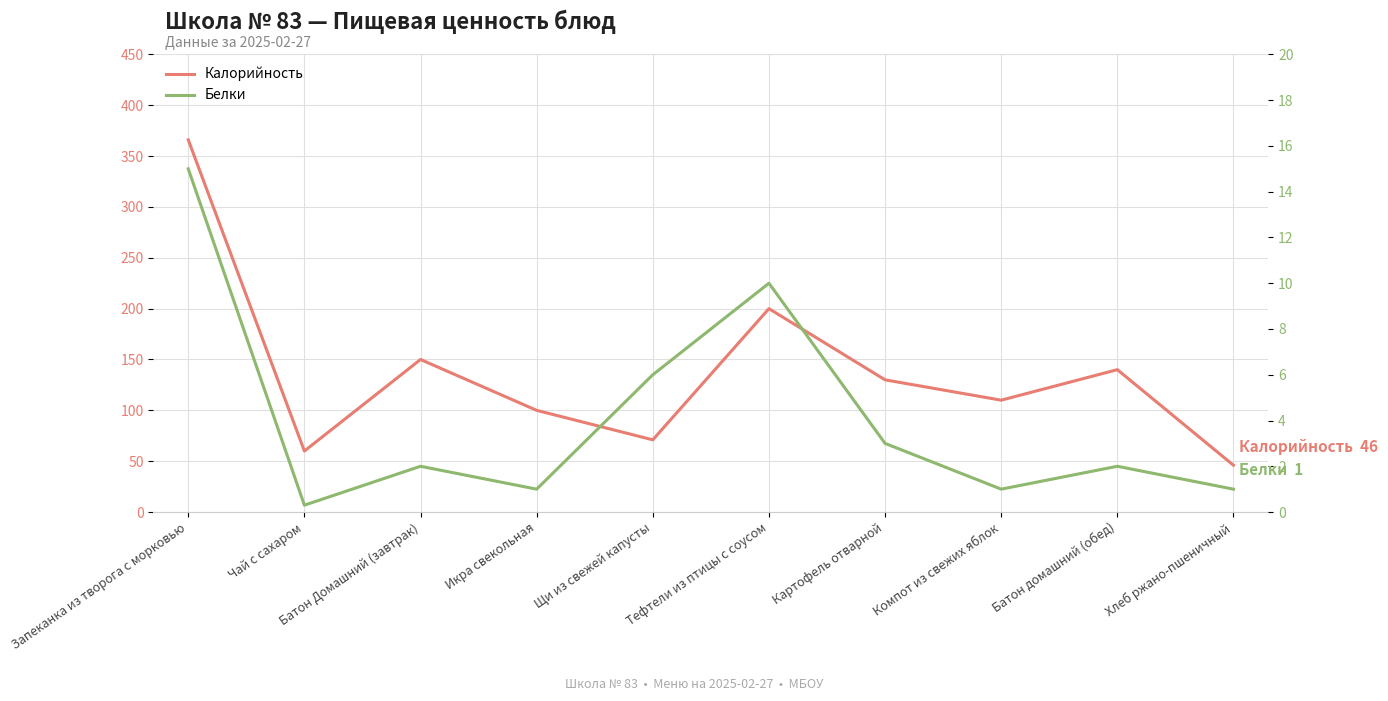

Which has a higher value, Чай с сахаром or Хлеб ржано-пшеничный?

Чай с сахаром